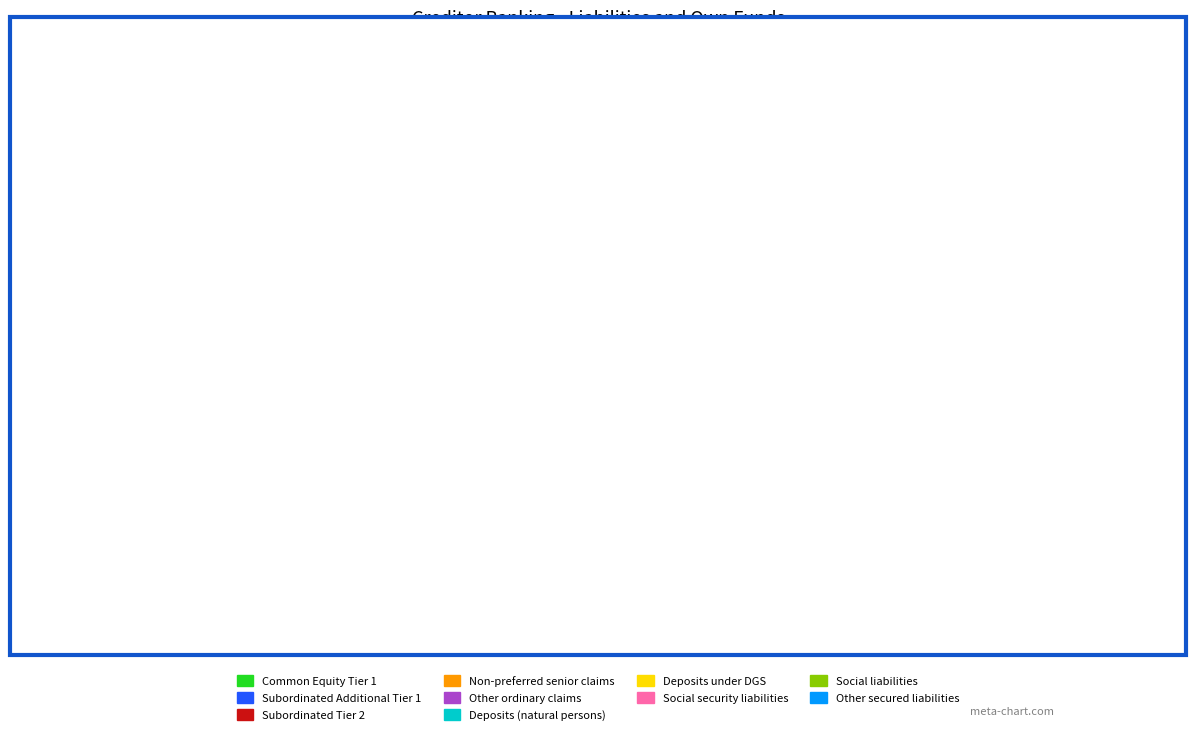

Does any single category account for the majority?

No